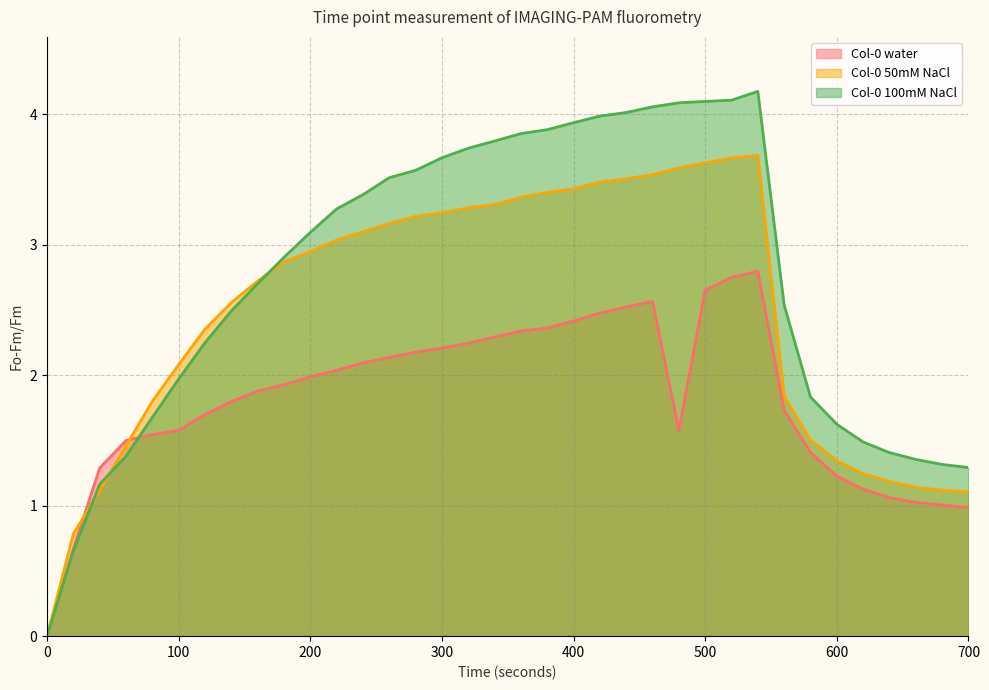

Rank the series at 100 from highest to lowest value.

Col-0 50mM NaCl, Col-0 100mM NaCl, Col-0 water